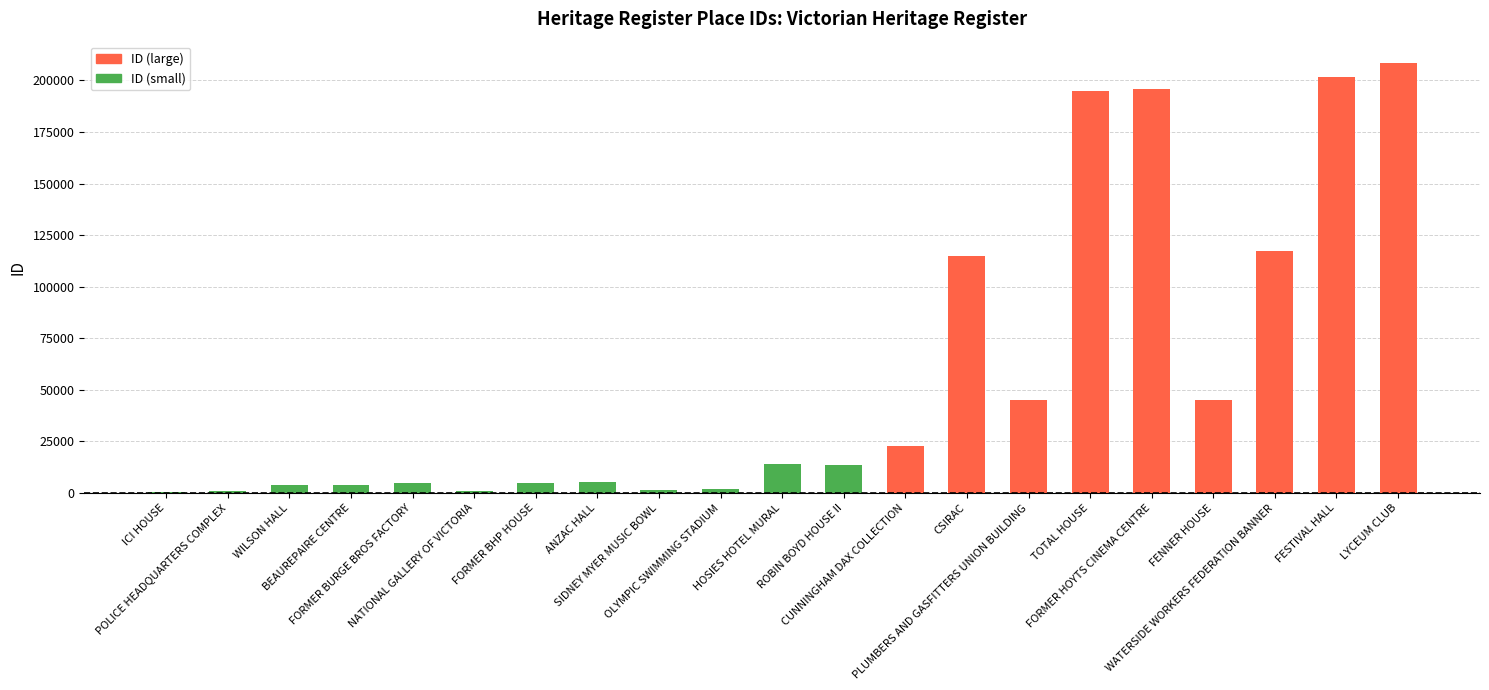

Read the value at POLICE HEADQUARTERS COMPLEX, to the nearest 50.

800